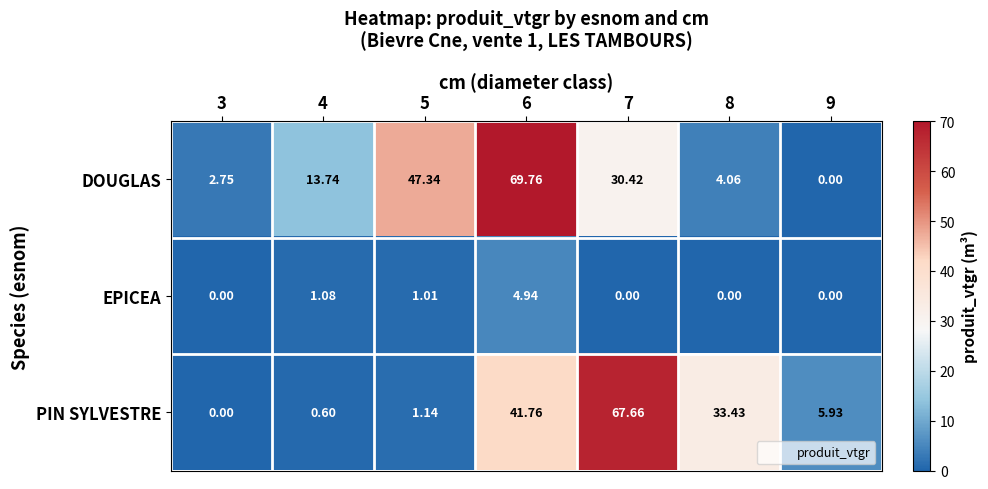

At which category does the chart reach its peak across all series?

6